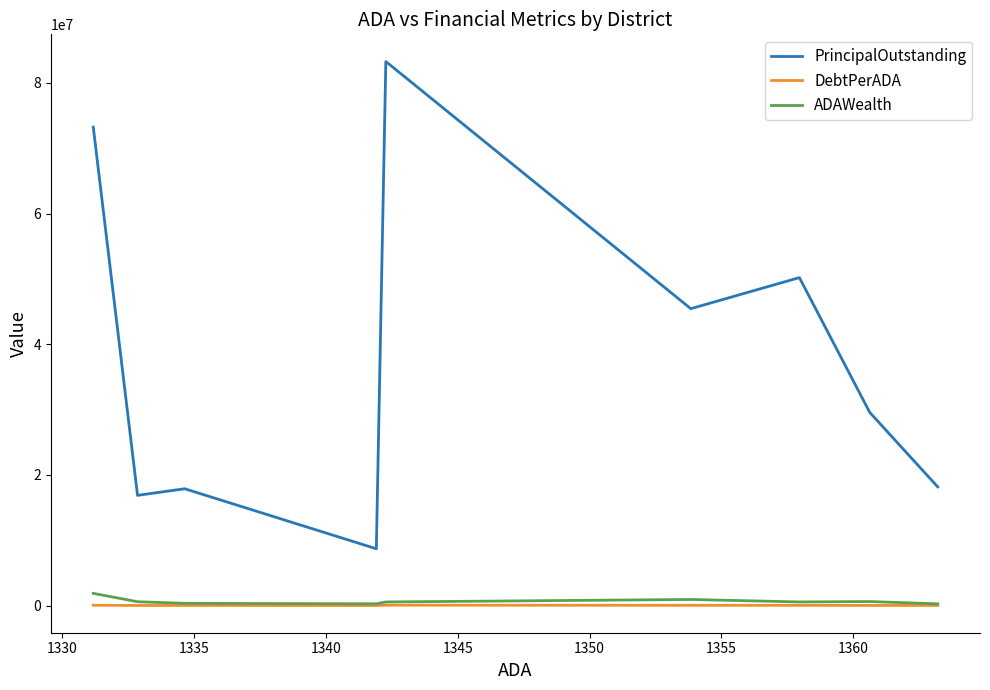

How many data points does each series have?

9